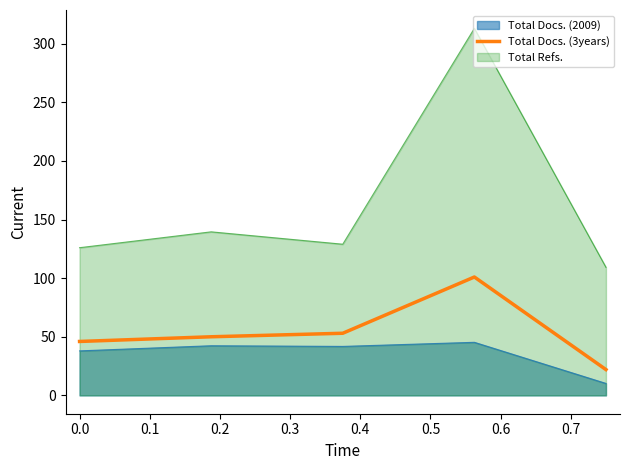

True or false: Total Docs. (3years) and Total Refs. cross at least once.

False